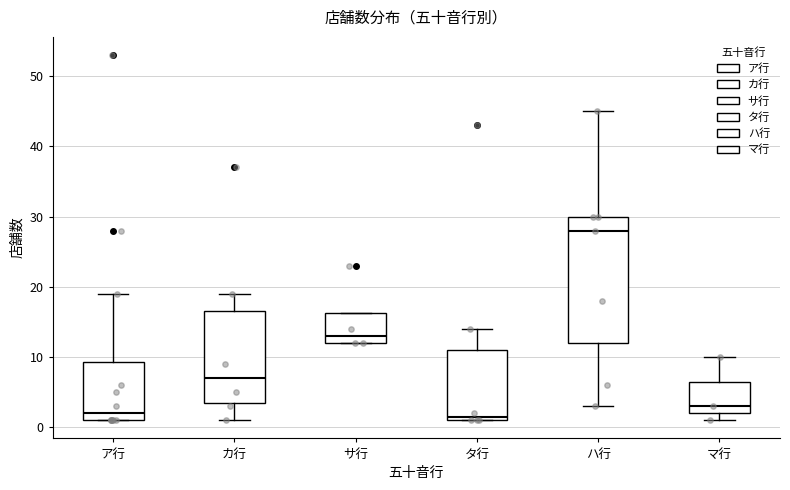

Which box has the highest median line?

ハ行